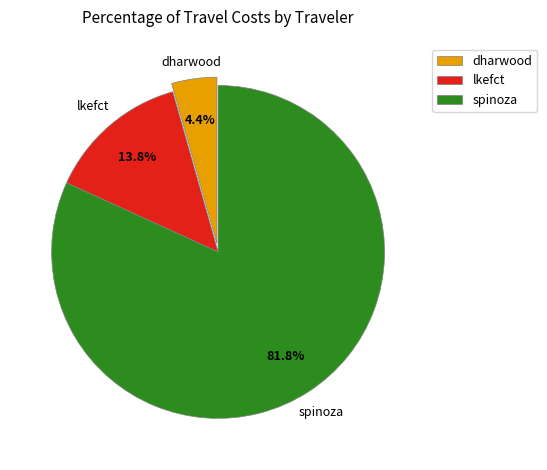

Count the number of slices in the pie.

3